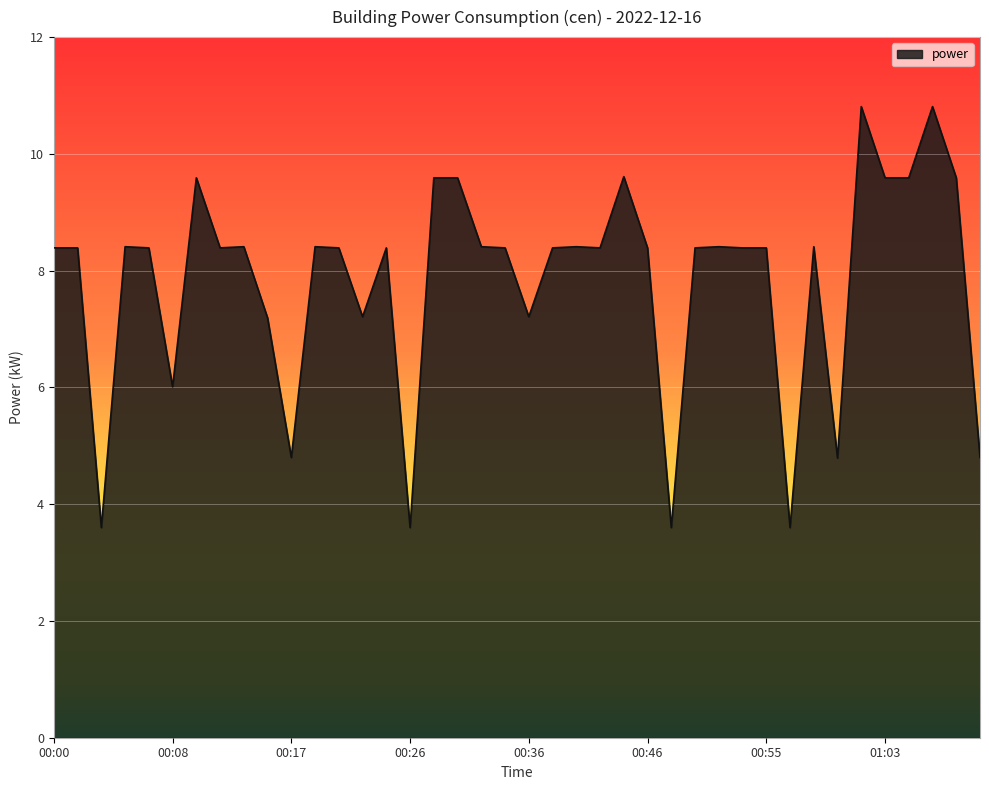

What is the difference between the maximum and minimum values?

7.2